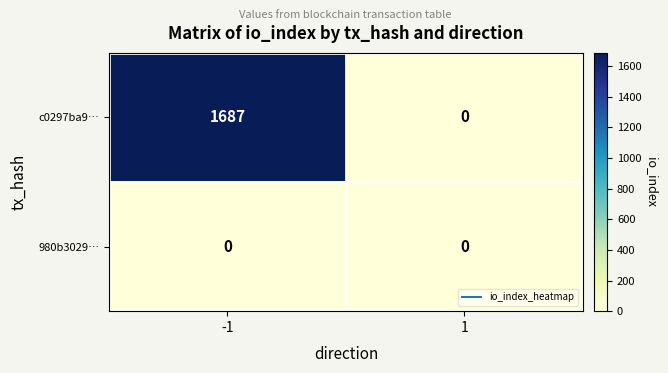

Count the number of categories in the chart.

2